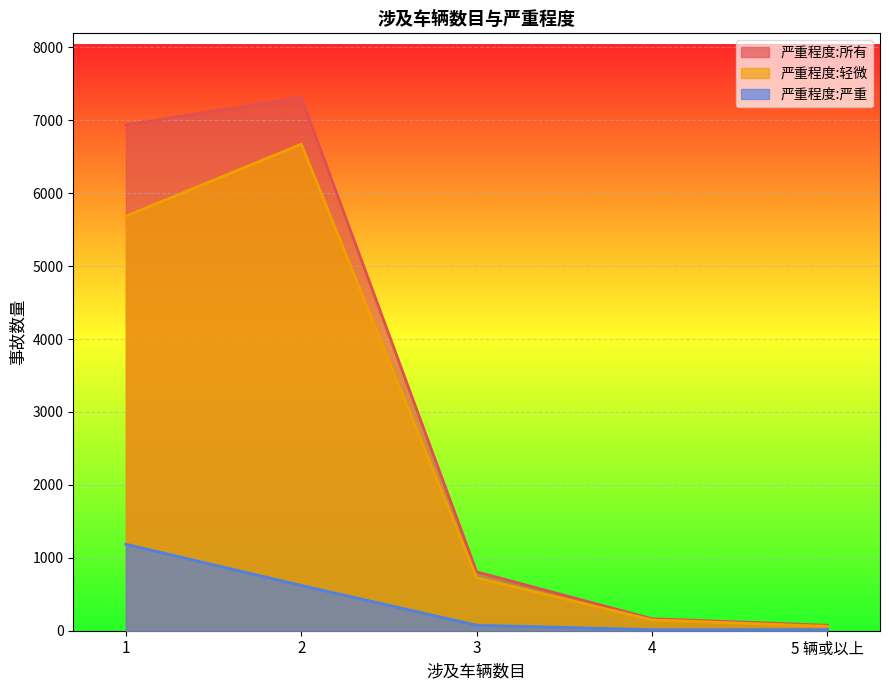

Rank the series by their average value, from lowest to highest.

严重程度:严重, 严重程度:轻微, 严重程度:所有